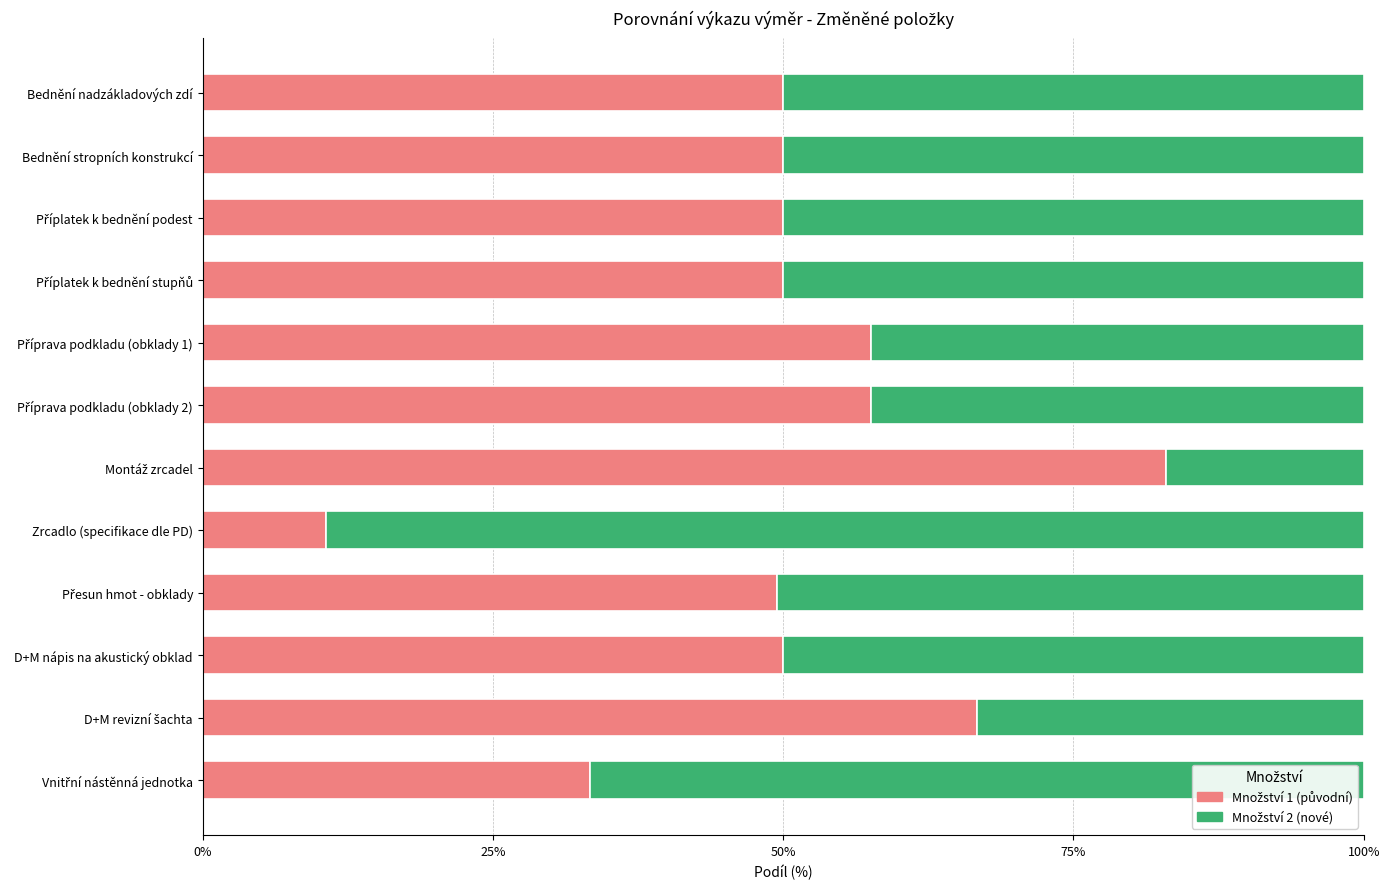

Rank the series by their maximum value, from highest to lowest.

Množství 2 (nové), Množství 1 (původní)